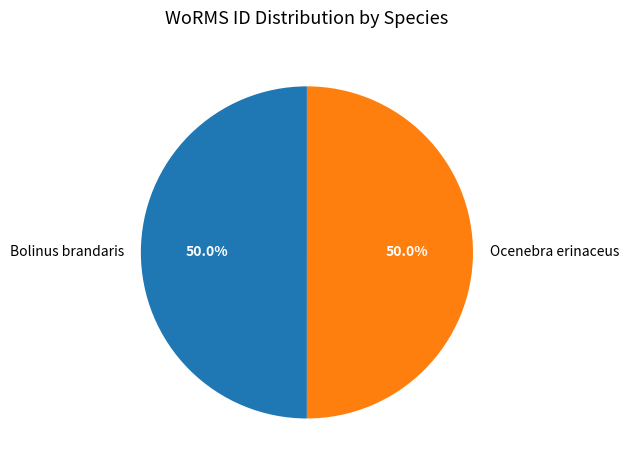

What percentage is NOT represented by Ocenebra erinaceus?

50.0%